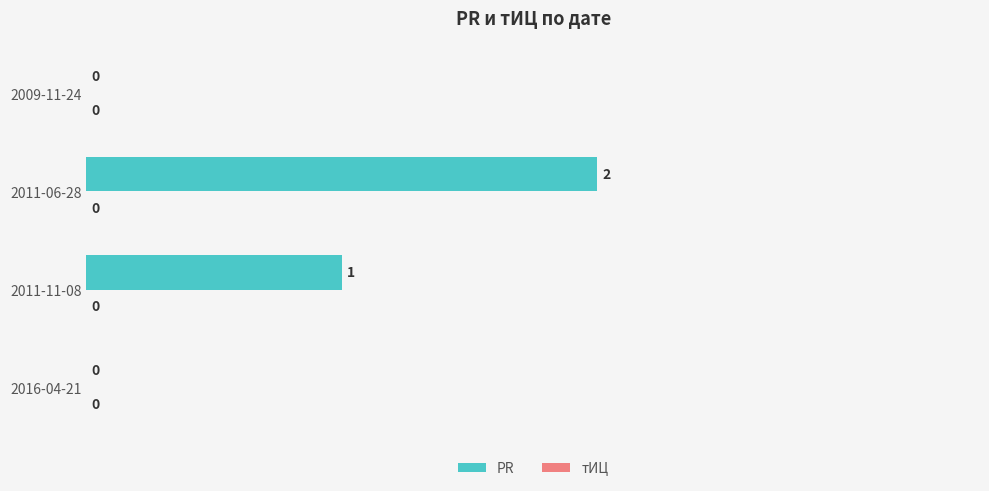

Where is the data nearest to the value 1?

2011-11-08